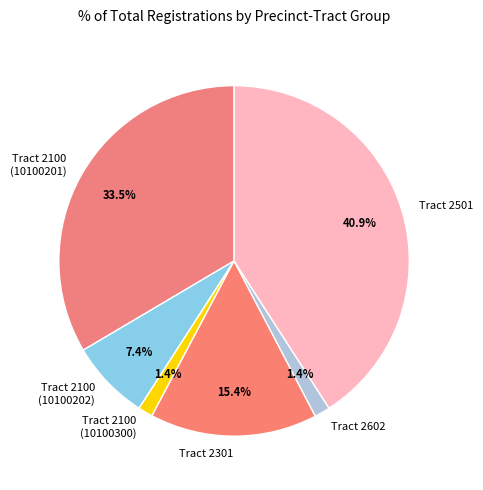

Is there a majority slice in this chart?

No